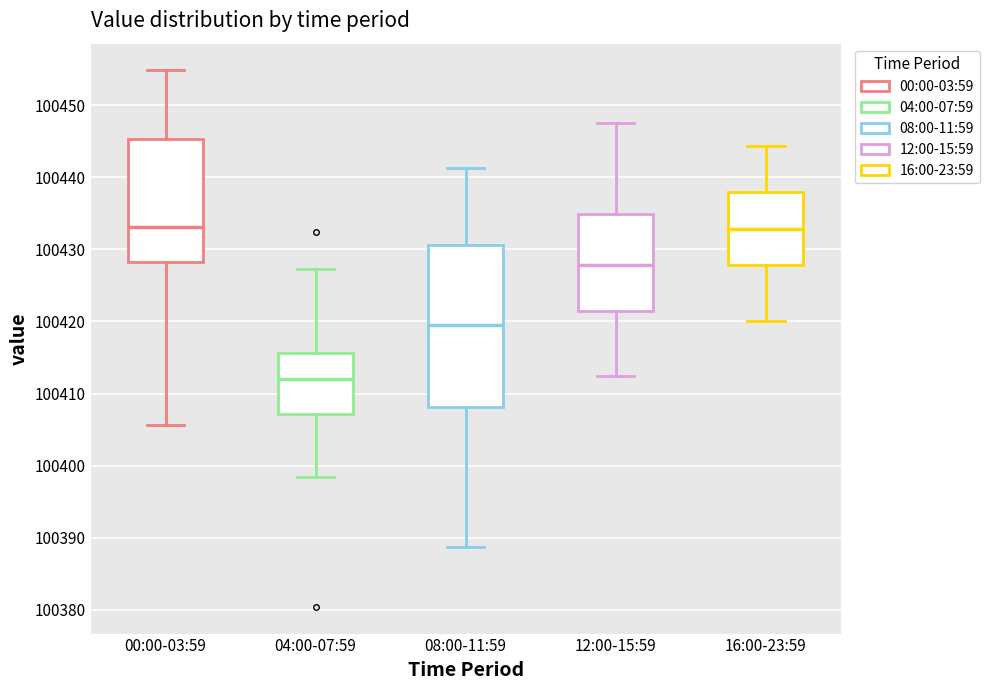

Which box is the tallest, from its lower edge to its upper edge?

08:00-11:59